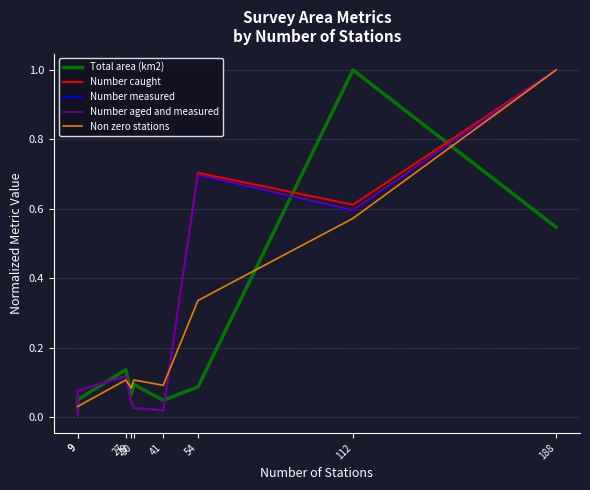

Reading right to left, list all the values displayed in this chart.

Total area (km2): 188=0.5	112=1.0	54=0.1	41=0.0	30=0.1	29=0.1	27=0.1	9=0.1	9=0.0
Number caught: 188=1.0	112=0.6	54=0.7	41=0.0	30=0.0	29=0.0	27=0.1	9=0.1	9=0.0
Number measured: 188=1.0	112=0.6	54=0.7	41=0.0	30=0.0	29=0.0	27=0.1	9=0.1	9=0.0
Number aged and measured: 188=1.0	112=0.6	54=0.7	41=0.0	30=0.0	29=0.0	27=0.1	9=0.1	9=0.0
Non zero stations: 188=1.0	112=0.6	54=0.3	41=0.1	30=0.1	29=0.1	27=0.1	9=0.0	9=0.0